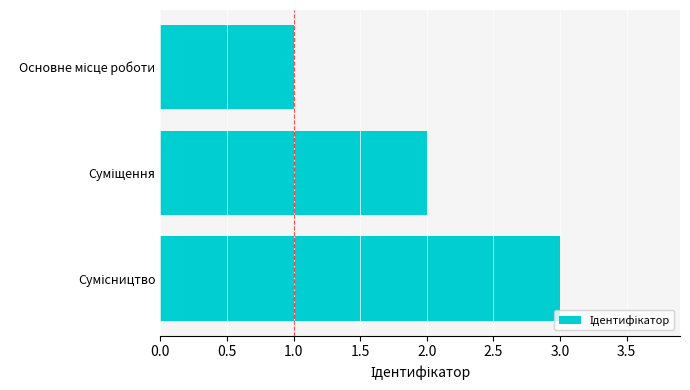

What is the greatest value displayed?

3